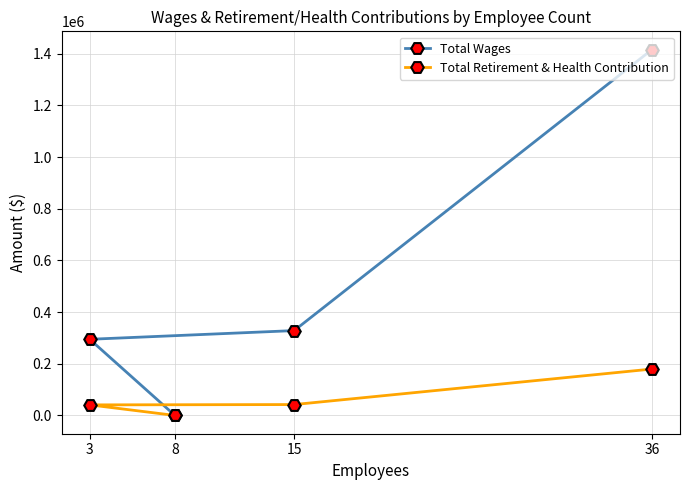

How many data points in Total Retirement & Health Contribution are above 42077?

1